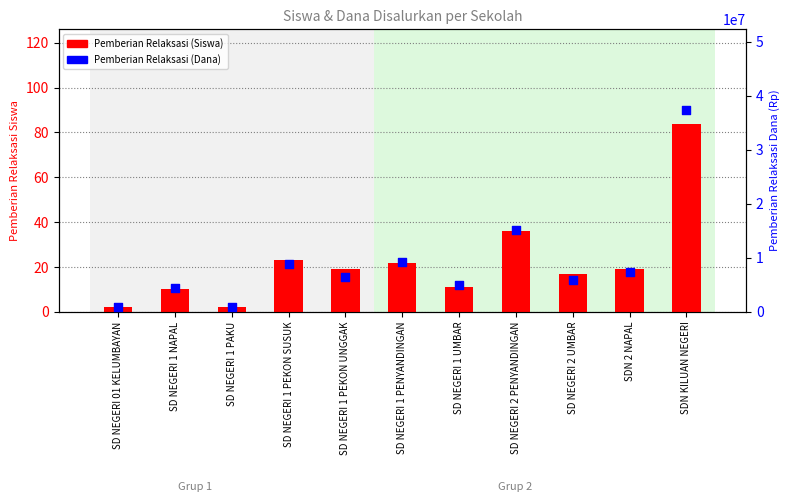

What is the total value across all series at SD NEGERI 2 UMBAR?

5850017